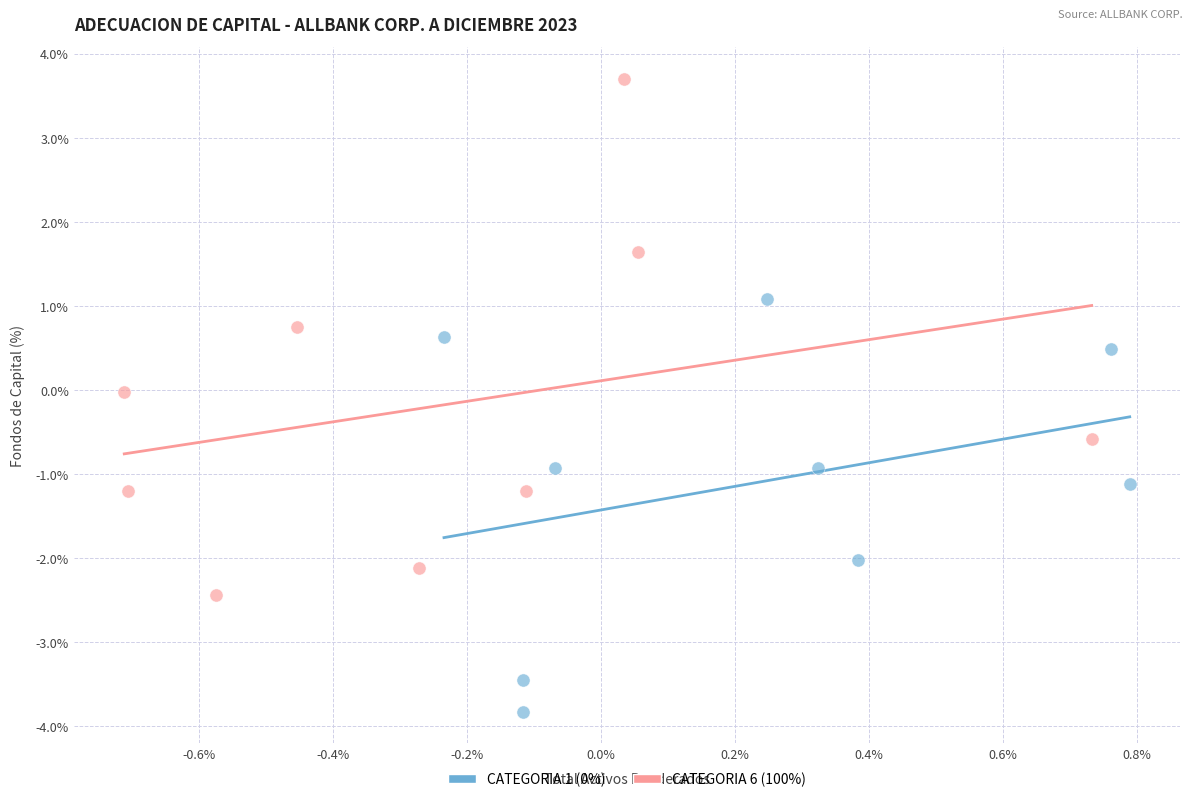

Which series reaches the maximum Y coordinate?

CATEGORIA 6 (100%)